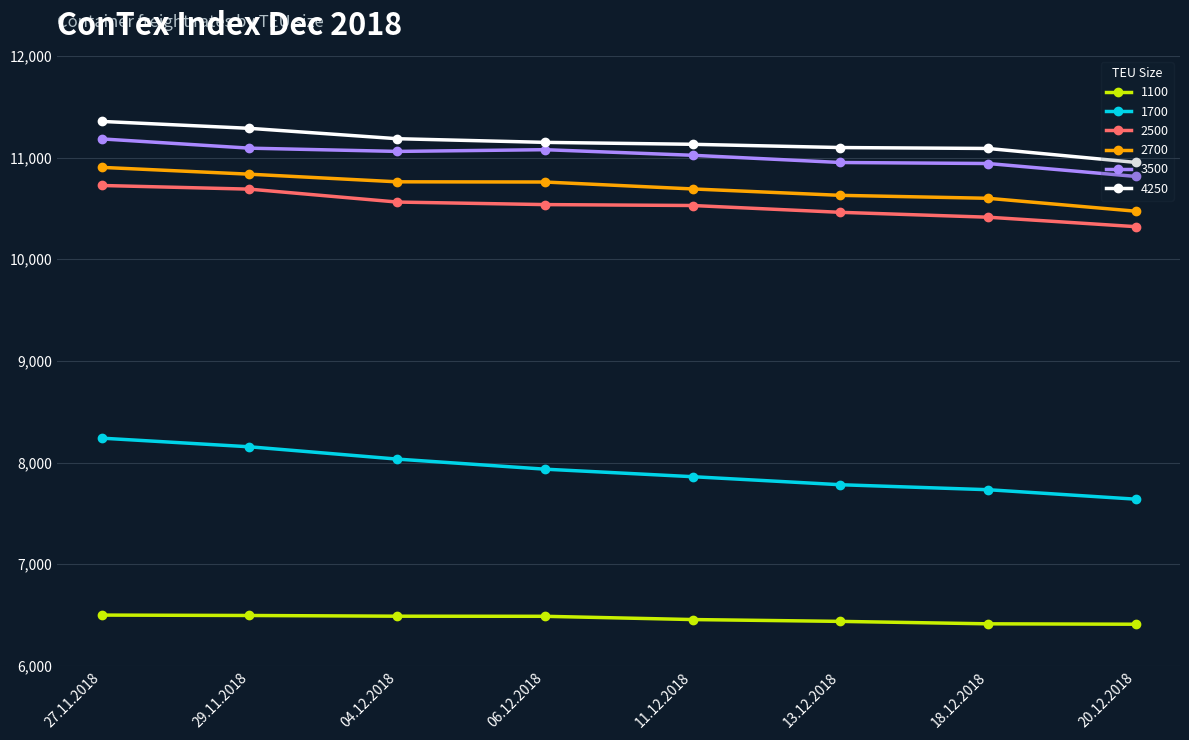

What is the average value of the 2500 series?

10529